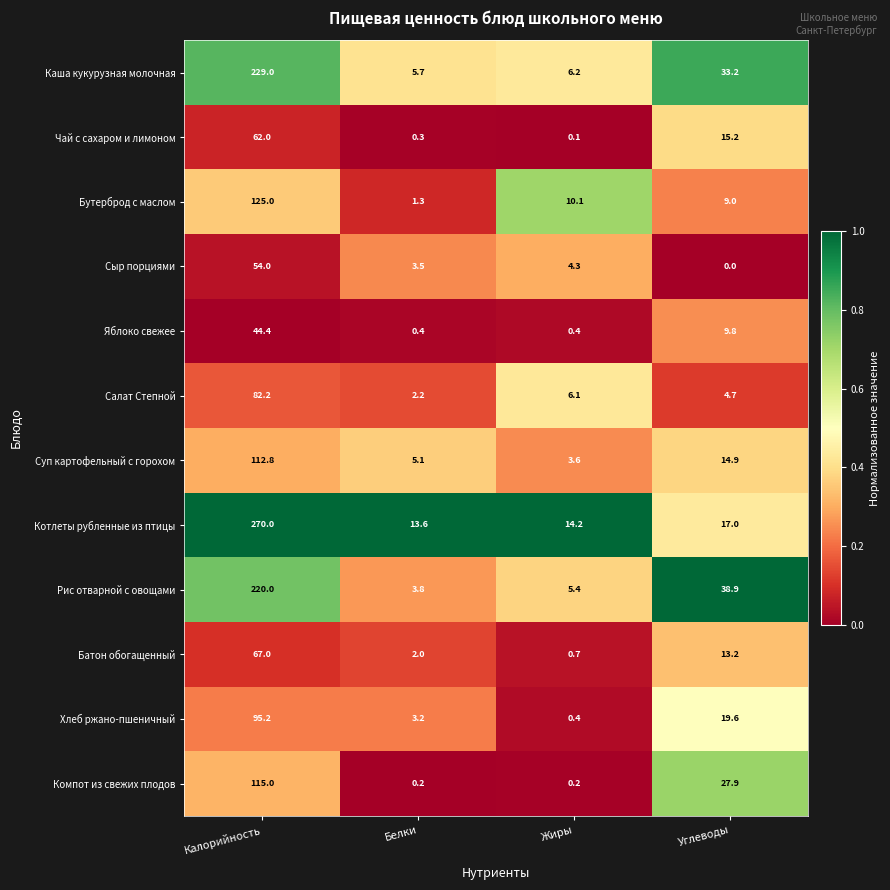

At which label does Рис отварной с овощами first exceed 38?

Калорийность